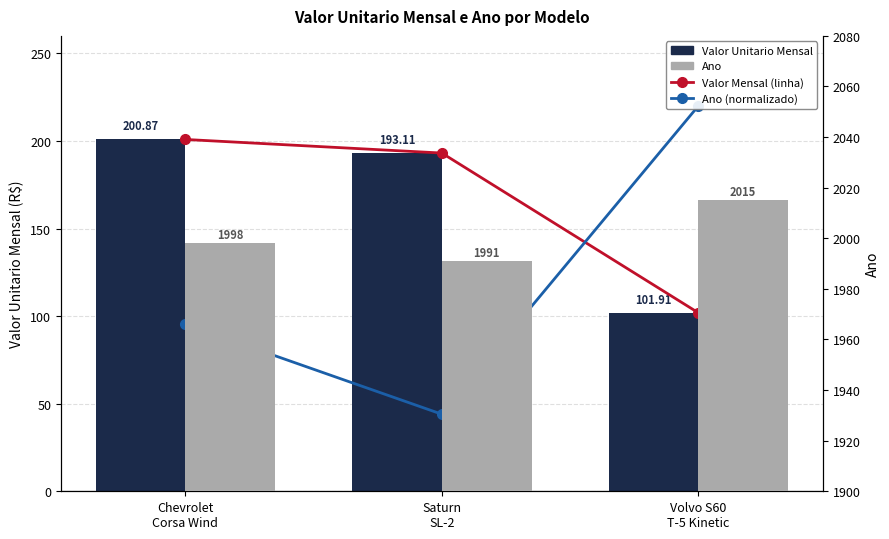

Which series changed the most between Saturn
SL-2 and Volvo S60
T-5 Kinetic?

Ano (normalizado)